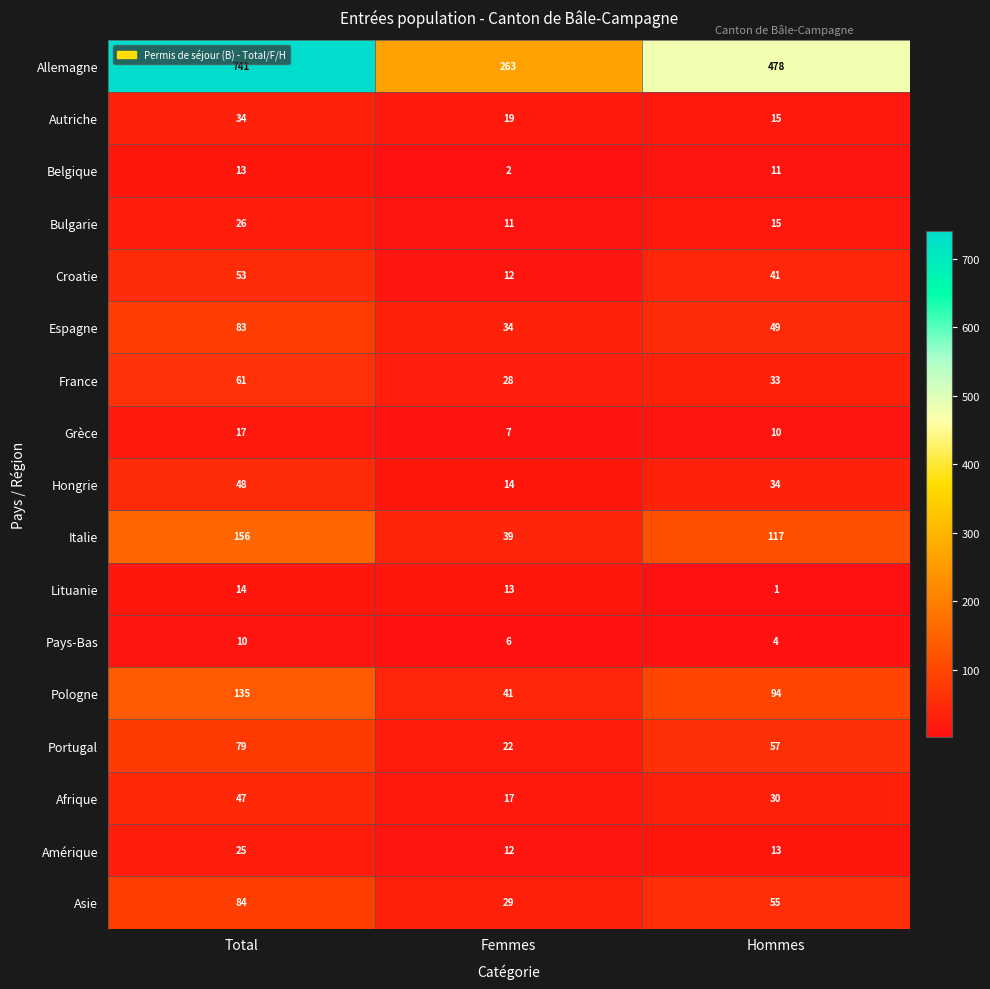

The Afrique series shows 17 at Femmes. True or false?

True